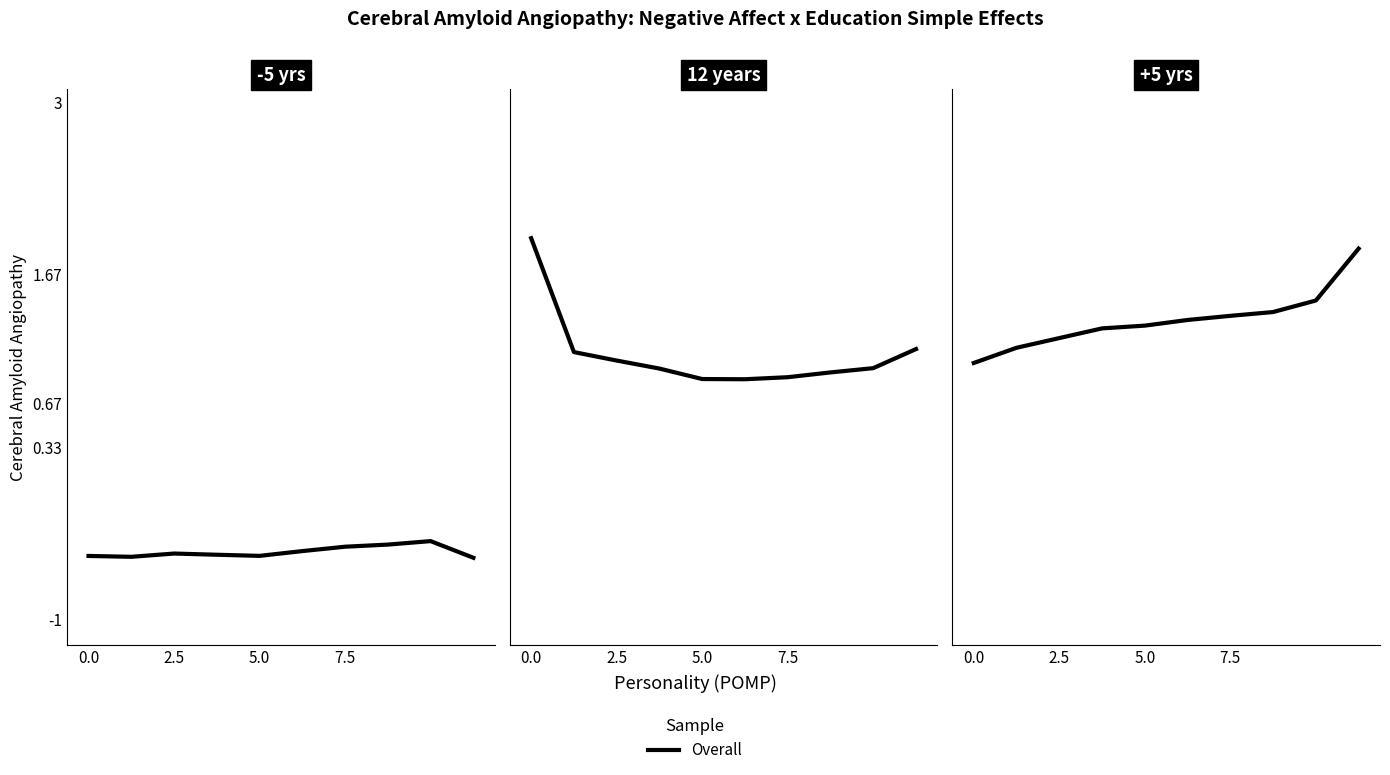

What is the value of the 2nd point from the left?

1.1